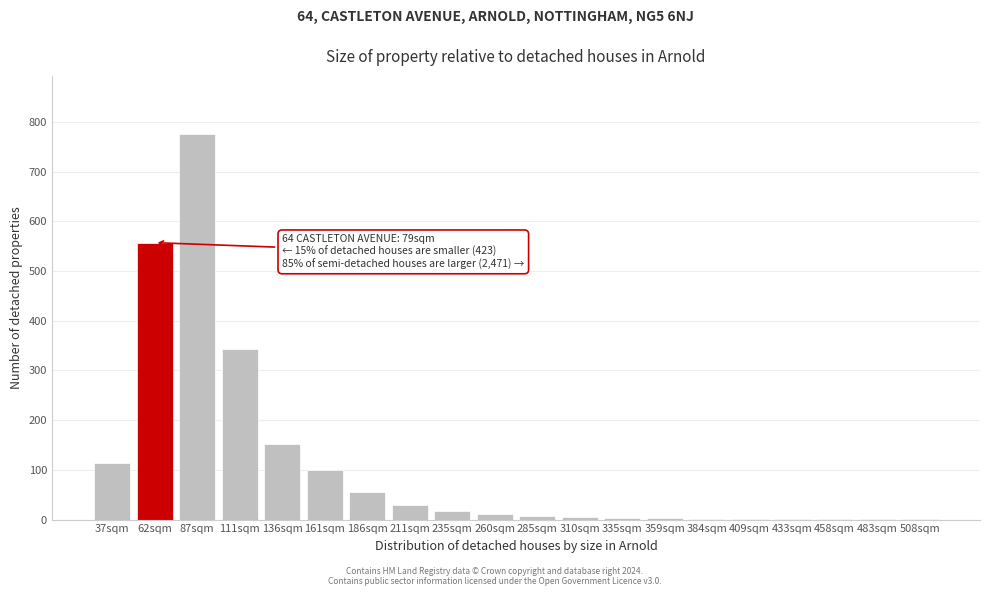

What is the change in value from 37sqm to 62sqm?

+444